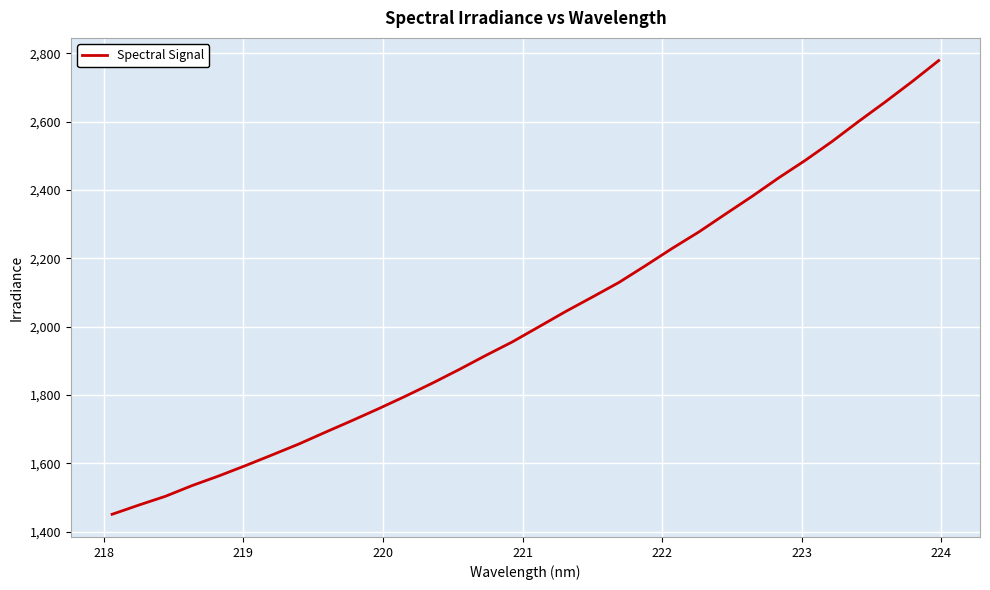

What is the maximum value shown in the chart?

2779.3